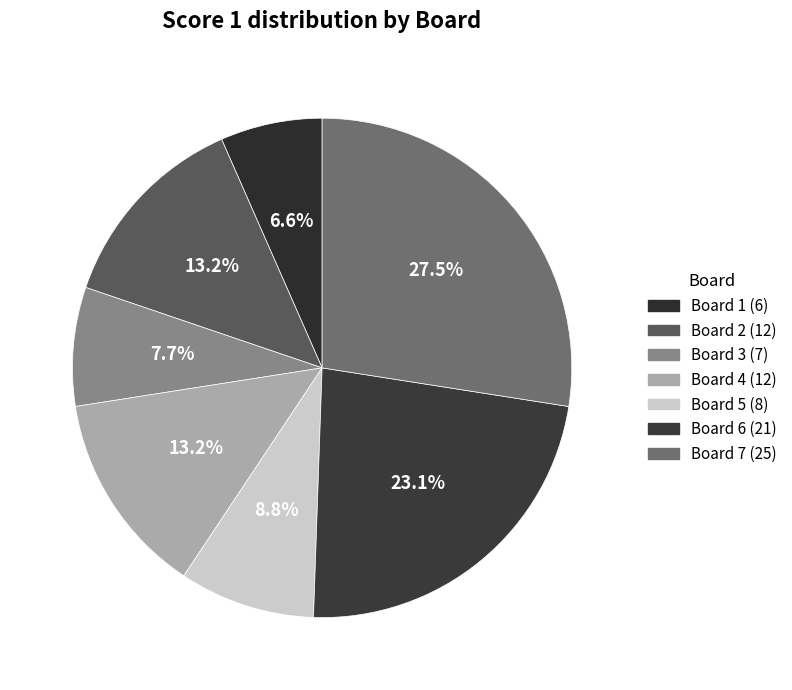

To the nearest percent, what is the difference between the Board 6 and Board 1 slice percentages?

16%